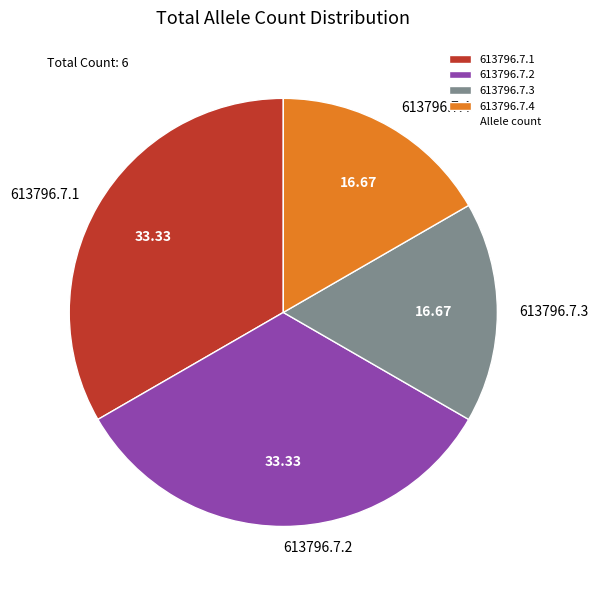

Does 613796.7.3 account for over 50% of the chart?

No